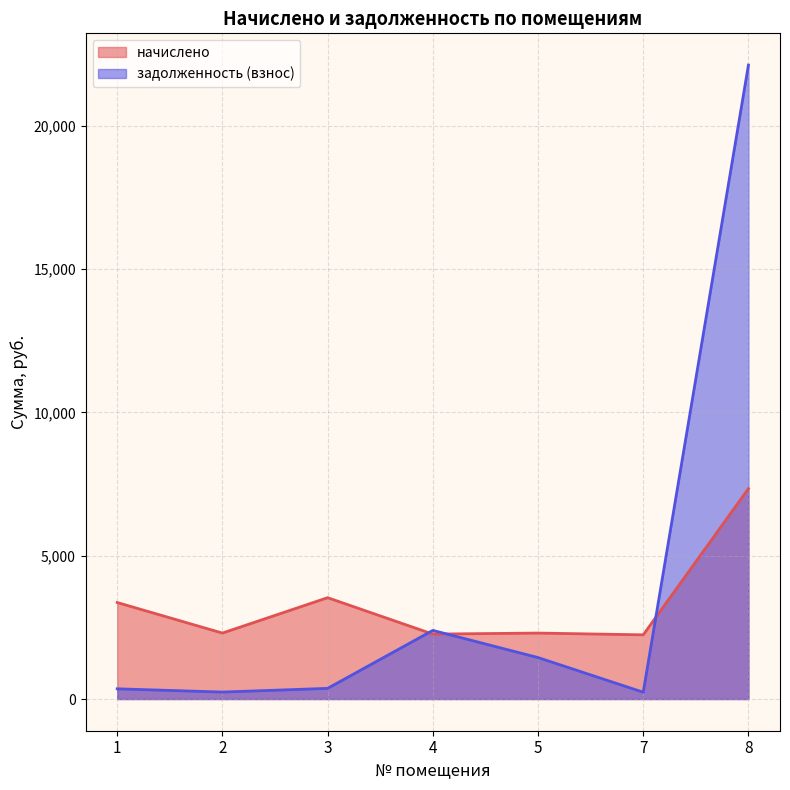

Is it true that начислено equals 750.6 at 7?

False